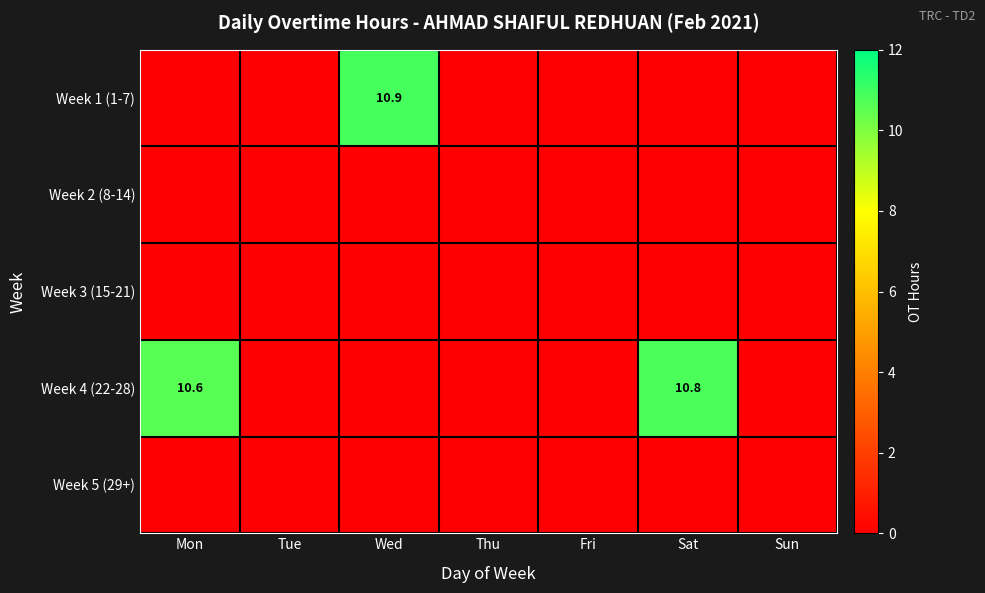

Between Fri and Tue, which is larger?

Fri